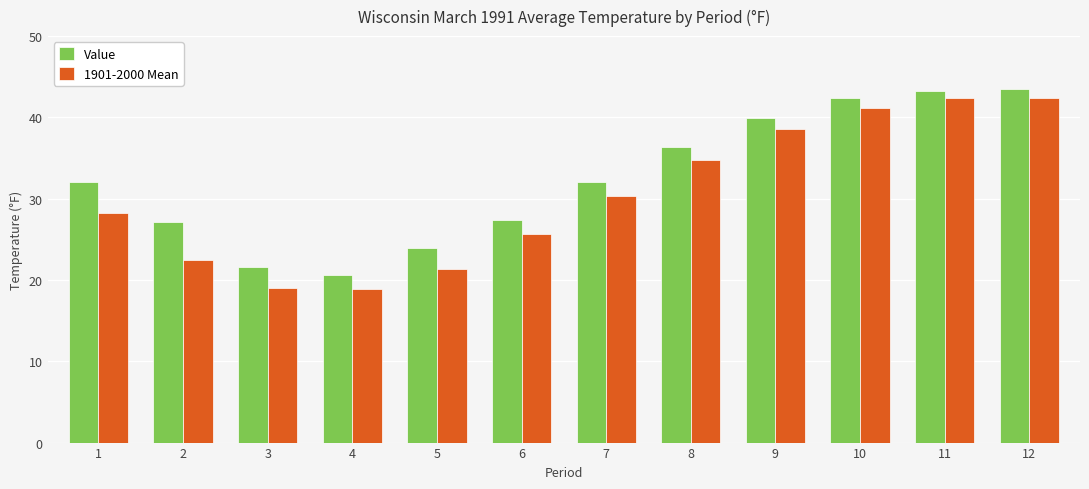

At 2, list the series in order from smallest to largest.

1901-2000 Mean, Value